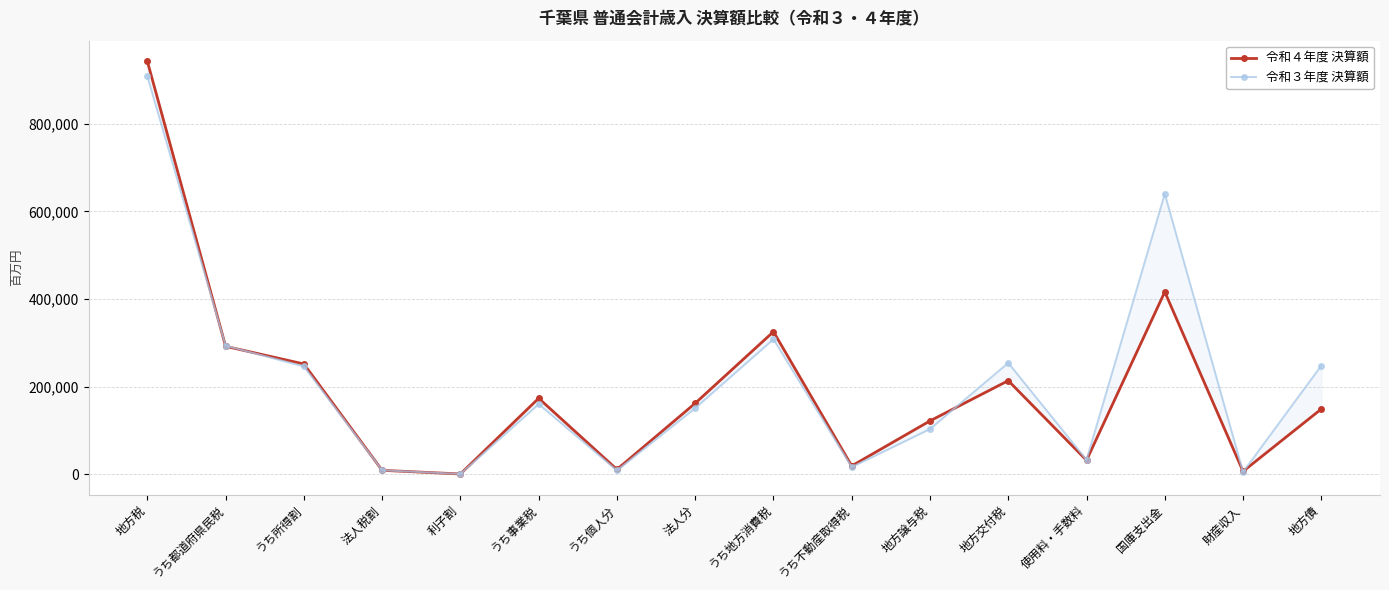

The value of 令和３年度 決算額 at うち個人分 is 4266. True or false?

False